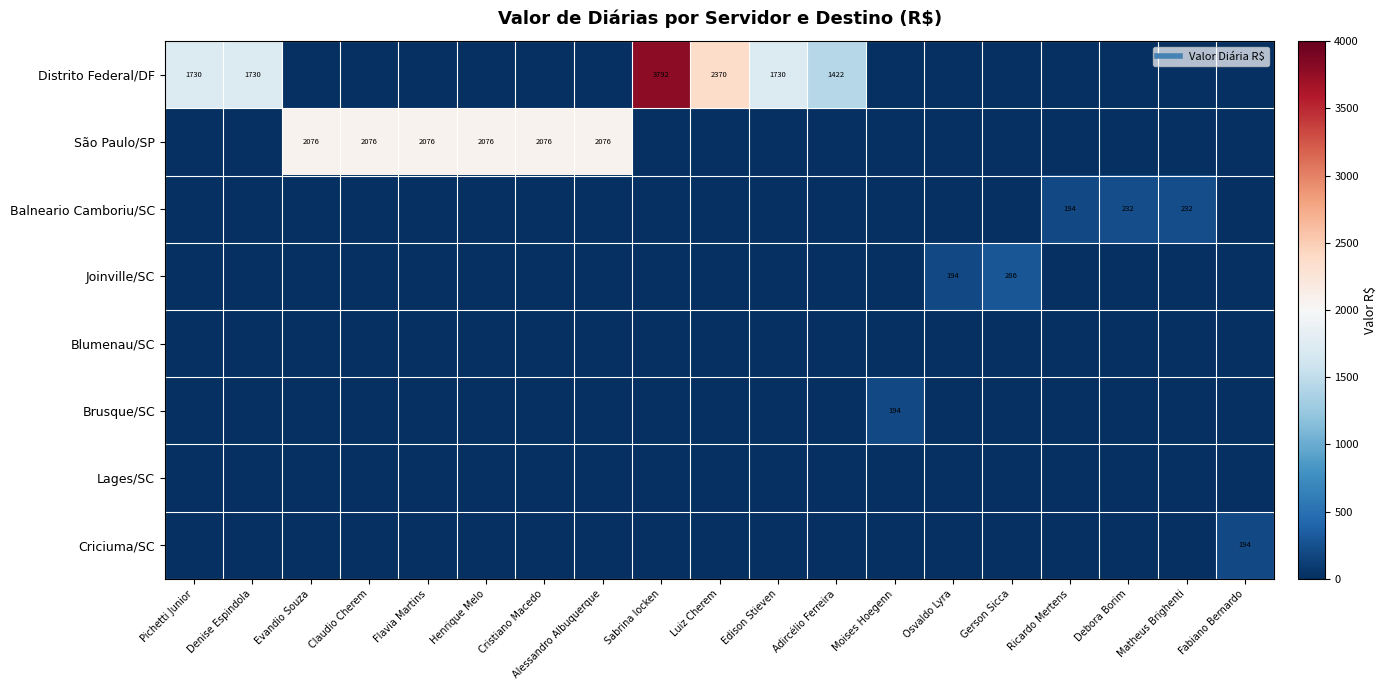

Is it true that São Paulo/SP equals 1298.4 at Debora Borim?

False